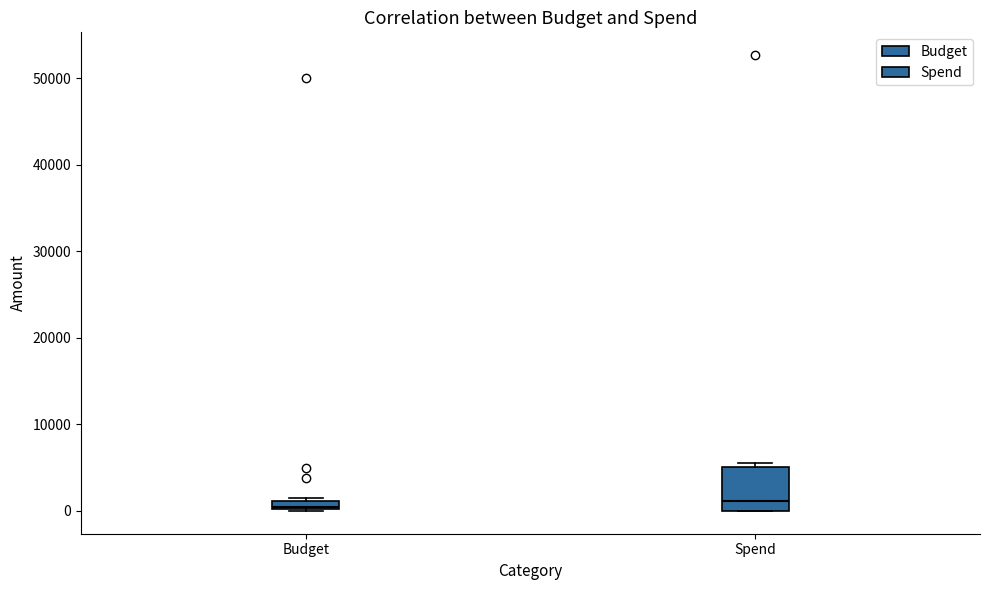

Comparing the boxes themselves (not the whiskers), which one is the tallest?

Spend